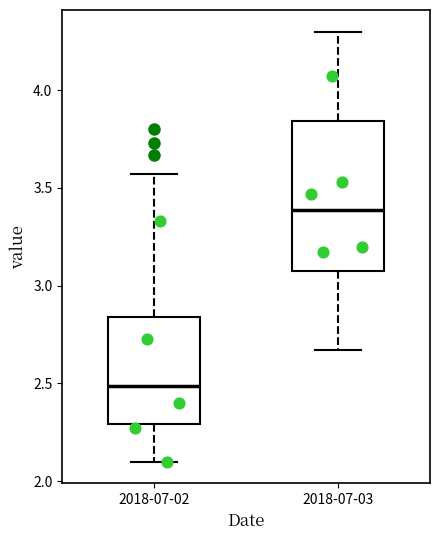

Reading left to right, read every box against the y-axis: the position of its median line, the range the box covers, and the ends of its whiskers. The values are not printed on the chart, so give them approximately, as read against the axis.

2018-07-02: median 2.50, box 2.30 to 2.85, whiskers 2.10 to 3.55
2018-07-03: median 3.40, box 3.10 to 3.85, whiskers 2.65 to 4.30